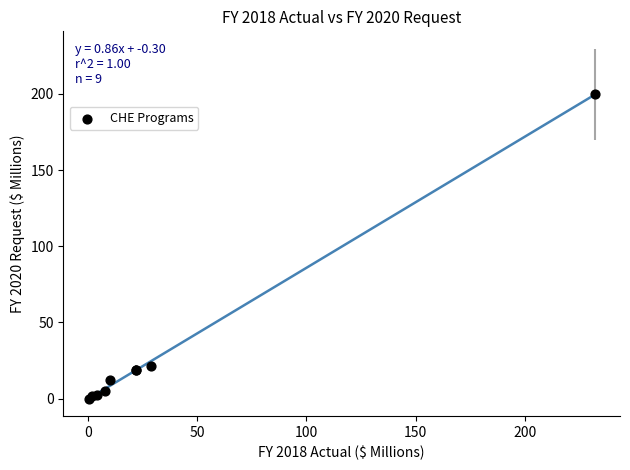

What Y value in the scatter plot is closest to 99?

21.6